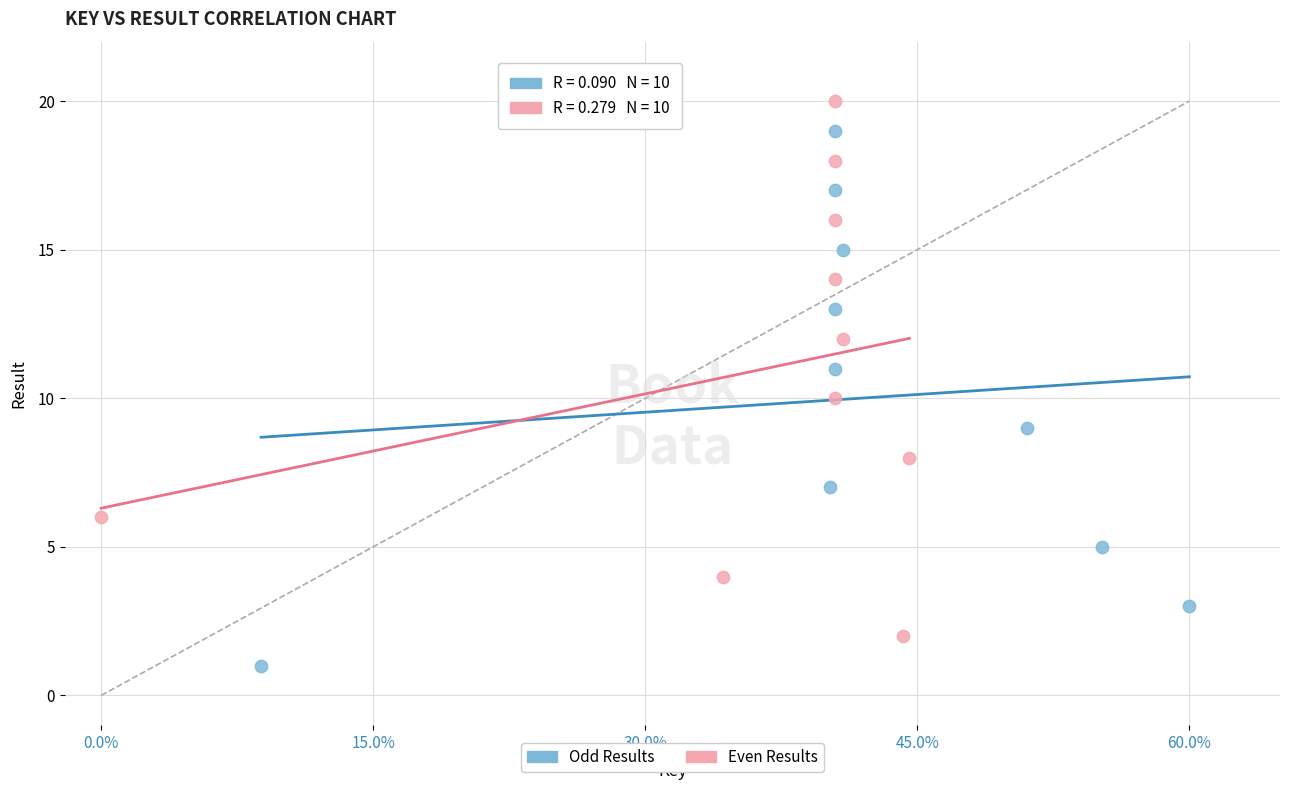

What are all the series names shown in the legend?

Odd Results, Even Results